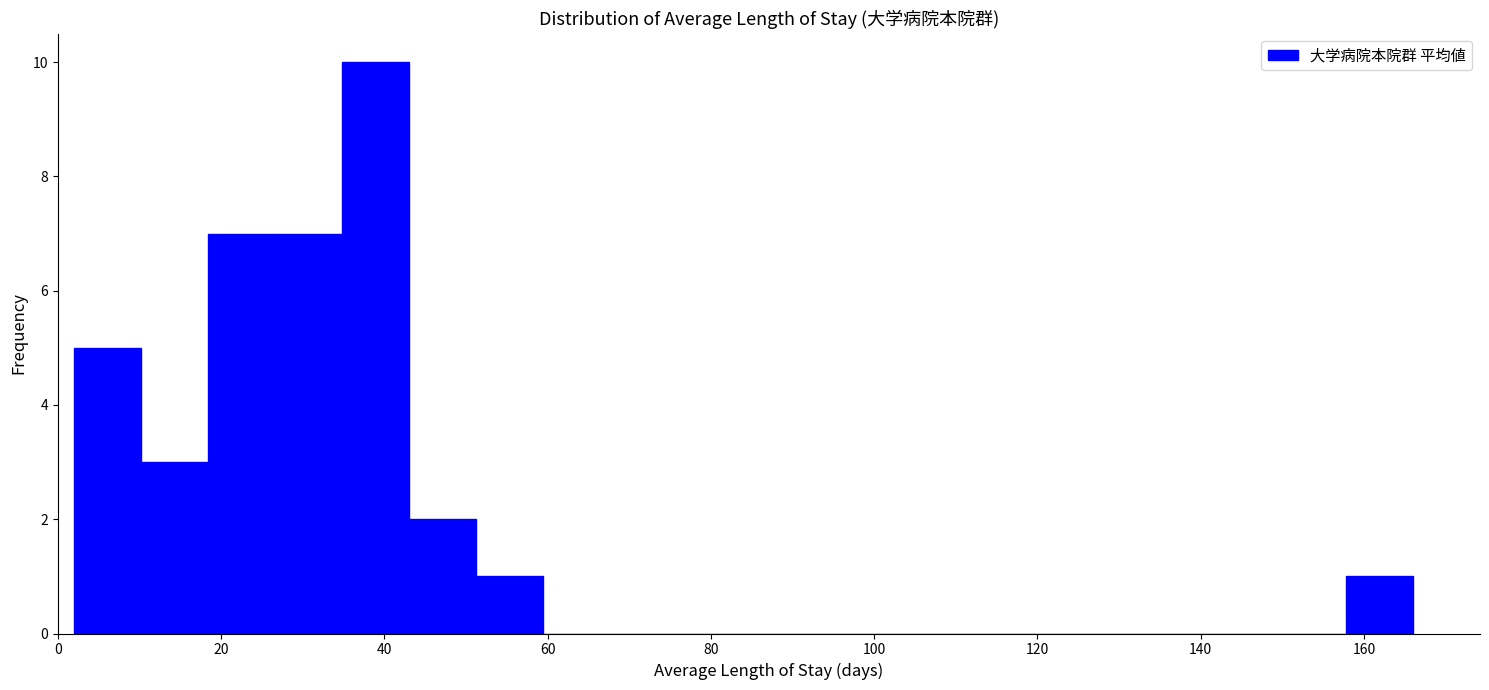

Reading left to right, transcribe this chart: for each bar, give the range it covers on the x-axis and its height. Neither the bar edges nor the heights are printed on the chart, so give them approximately, as read against the axes.

2.0 to 10.2: 5
10.2 to 18.4: 3
18.4 to 26.6: 7
26.6 to 34.8: 7
34.8 to 43.0: 10
43.0 to 51.2: 2
51.2 to 59.4: 1
59.4 to 67.6: 0
67.6 to 75.8: 0
75.8 to 84.0: 0
84.0 to 92.2: 0
92.2 to 100.4: 0
100.4 to 108.6: 0
108.6 to 116.8: 0
116.8 to 125.0: 0
125.0 to 133.2: 0
133.2 to 141.4: 0
141.4 to 149.6: 0
149.6 to 157.8: 0
157.8 to 166.0: 1